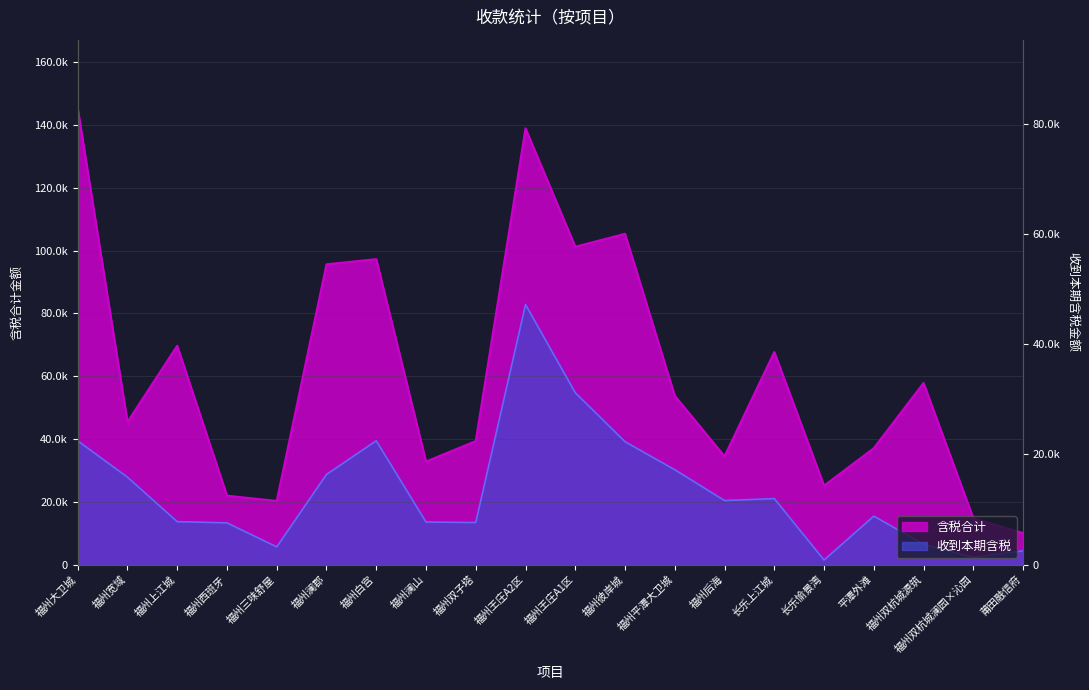

In 收到本期含税, how many points are lower than both neighbors (excluding endpoints)?

5